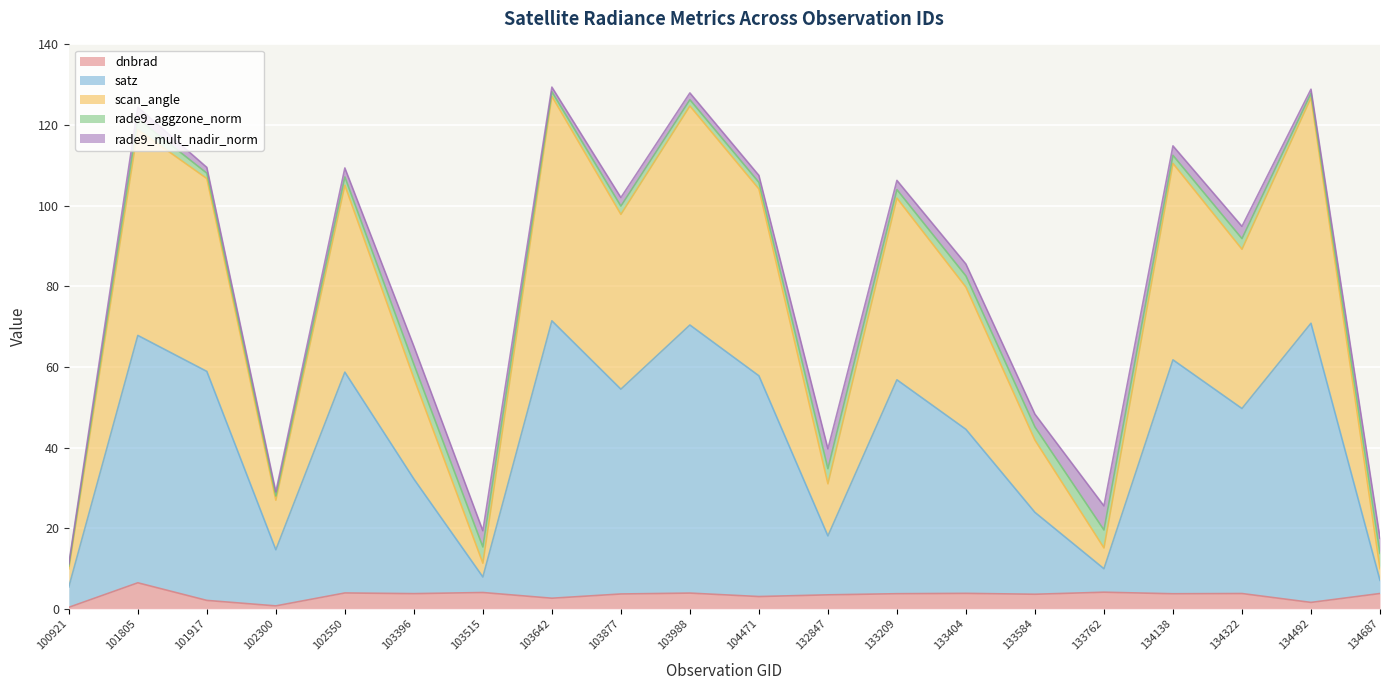

What is the maximum value for dnbrad?

6.4